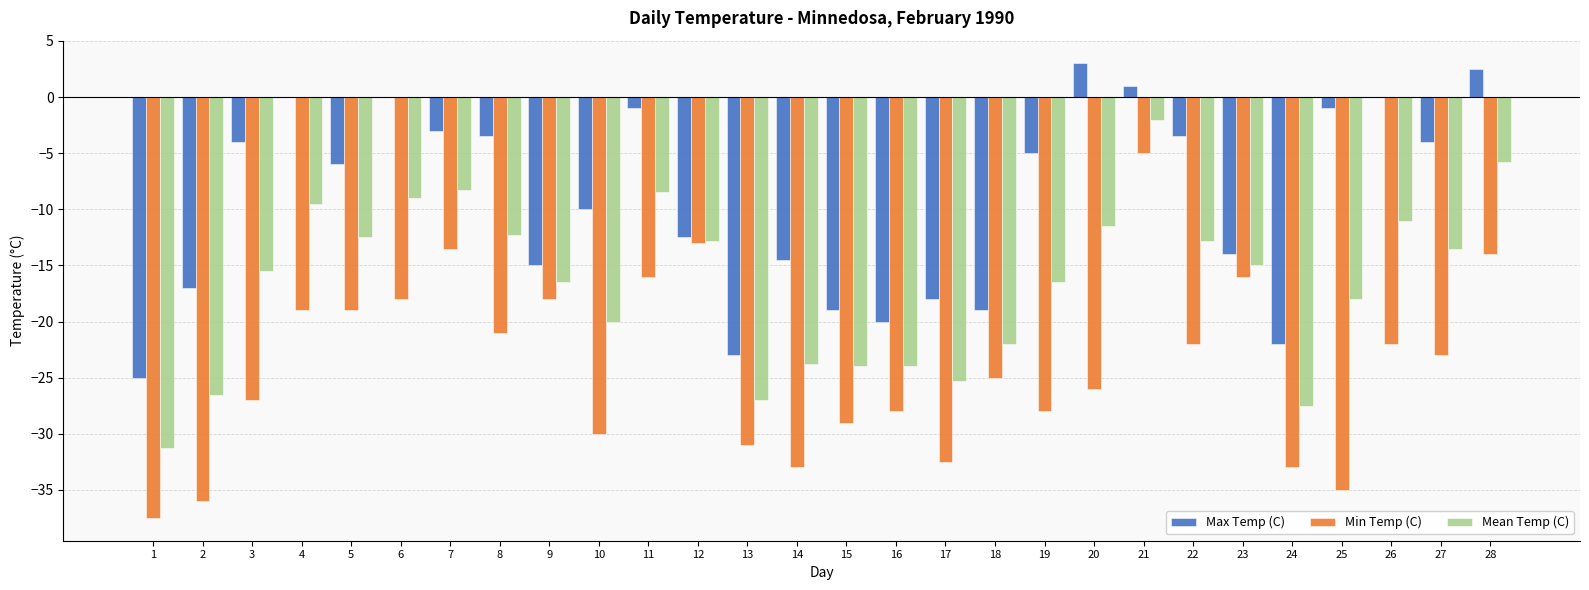

How many data points in Max Temp (C) are above -5?

13